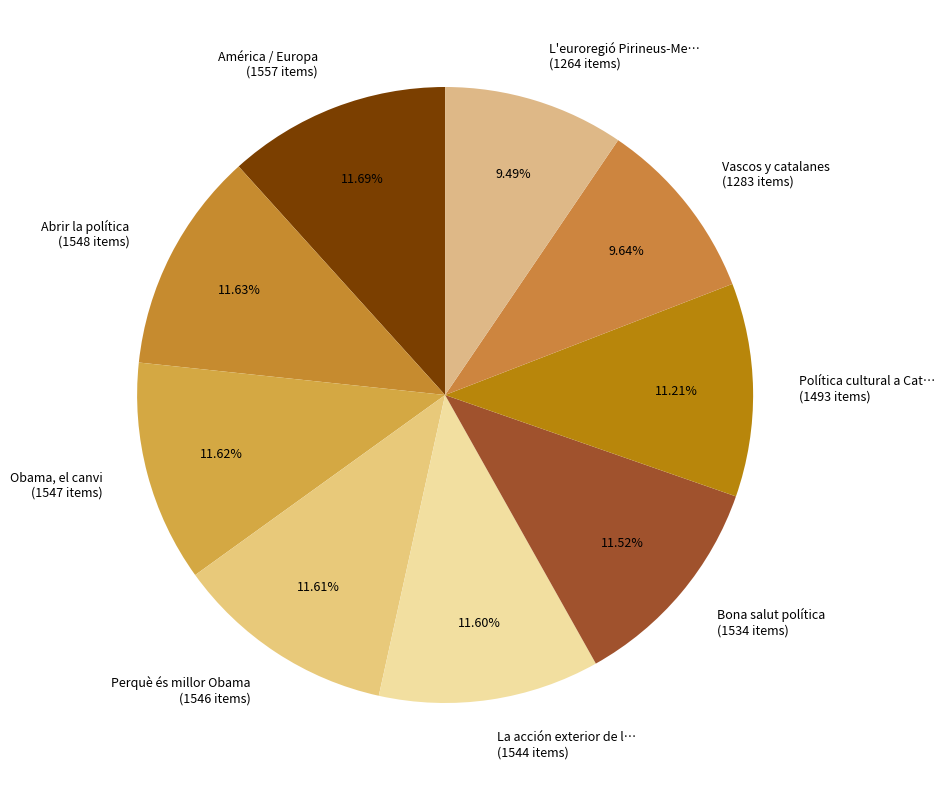

To the nearest percent, what is the average slice percentage?

11%